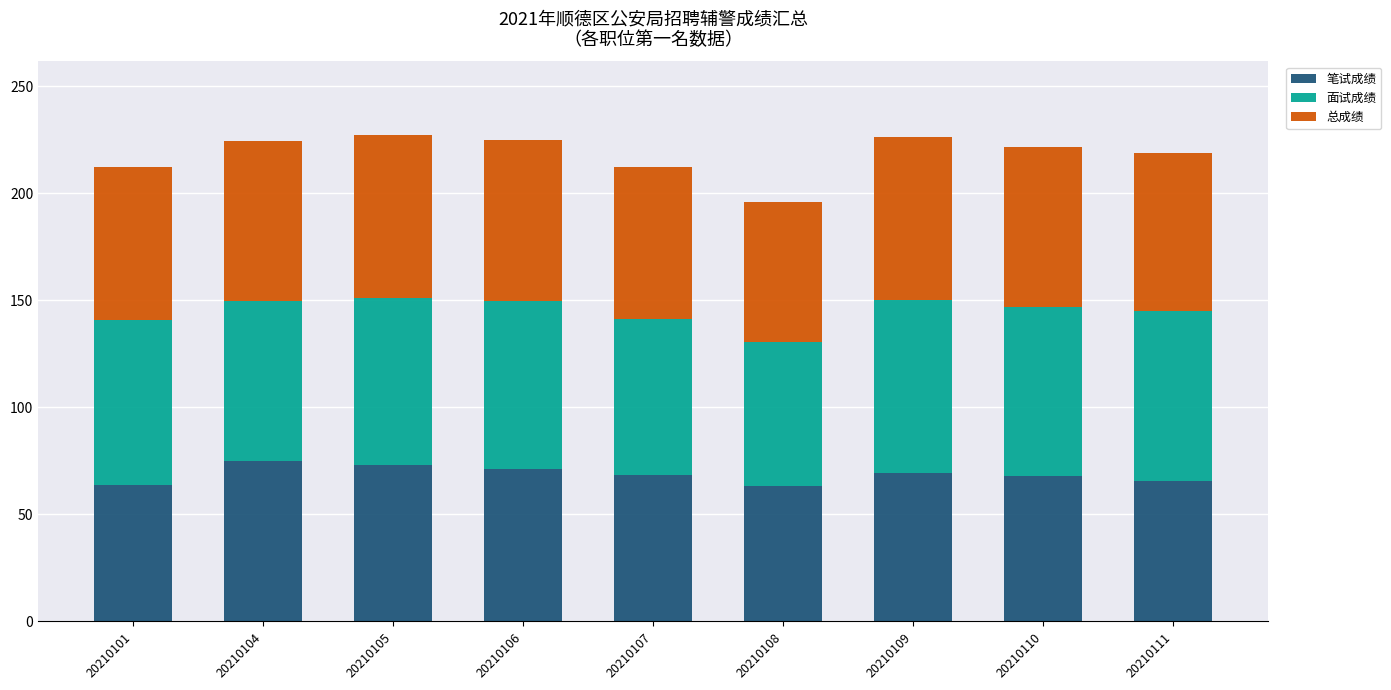

What are all the series names shown in the legend?

笔试成绩, 面试成绩, 总成绩